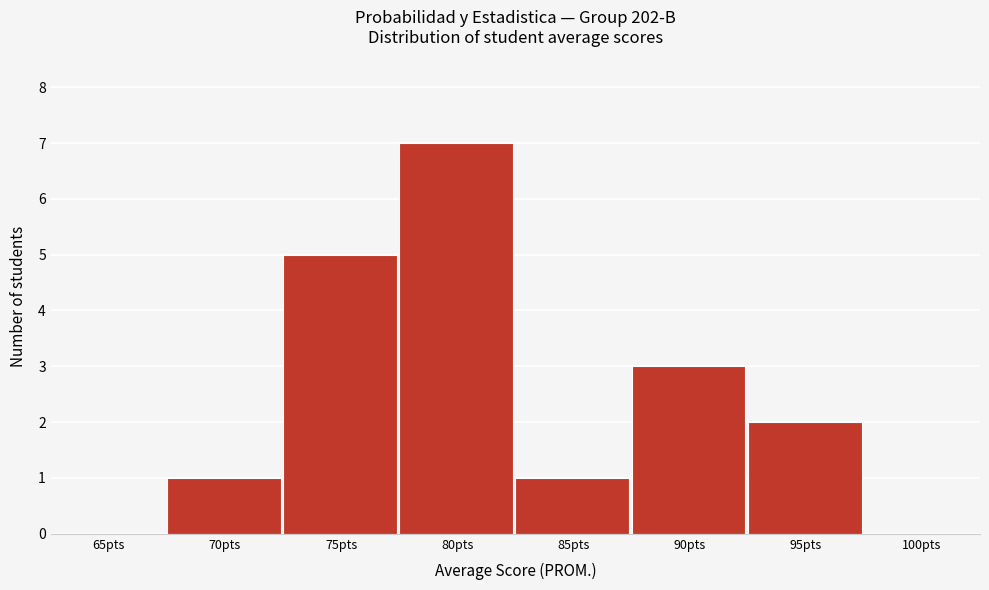

Reading left to right, what are all the values shown in this chart?

65pts=0	70pts=1	75pts=5	80pts=7	85pts=1	90pts=3	95pts=2	100pts=0